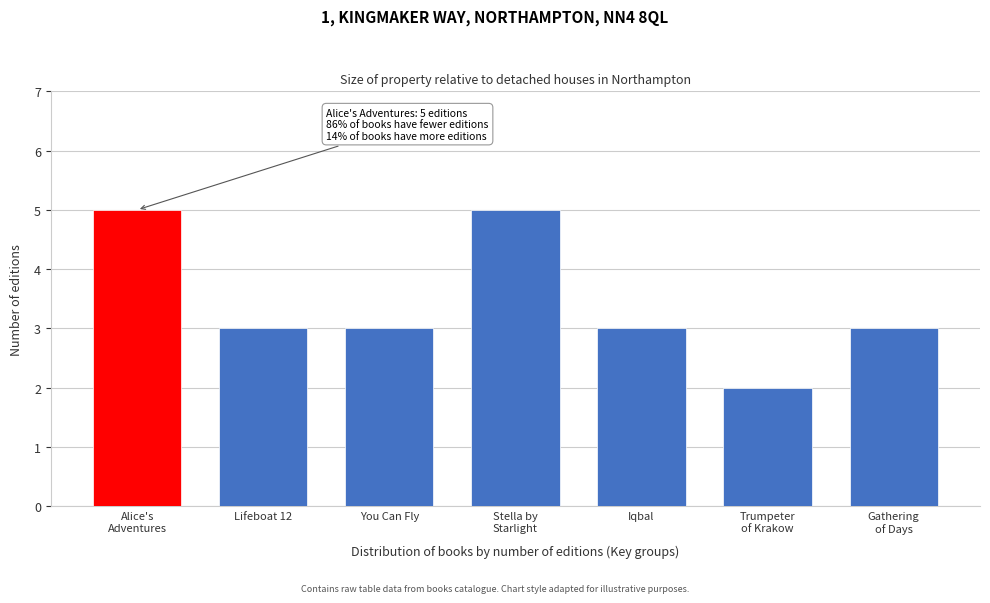

Reading left to right, what are all the values shown in this chart?

5	3	3	5	3	2	3